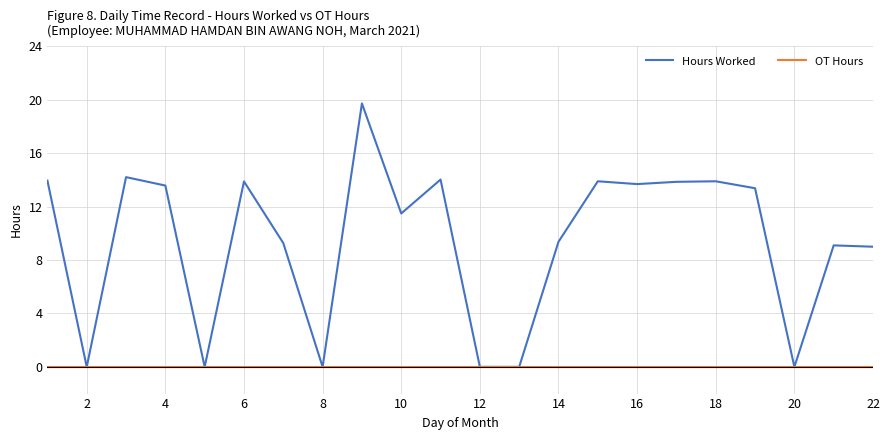

List the series in order of their overall mean, lowest first.

OT Hours, Hours Worked